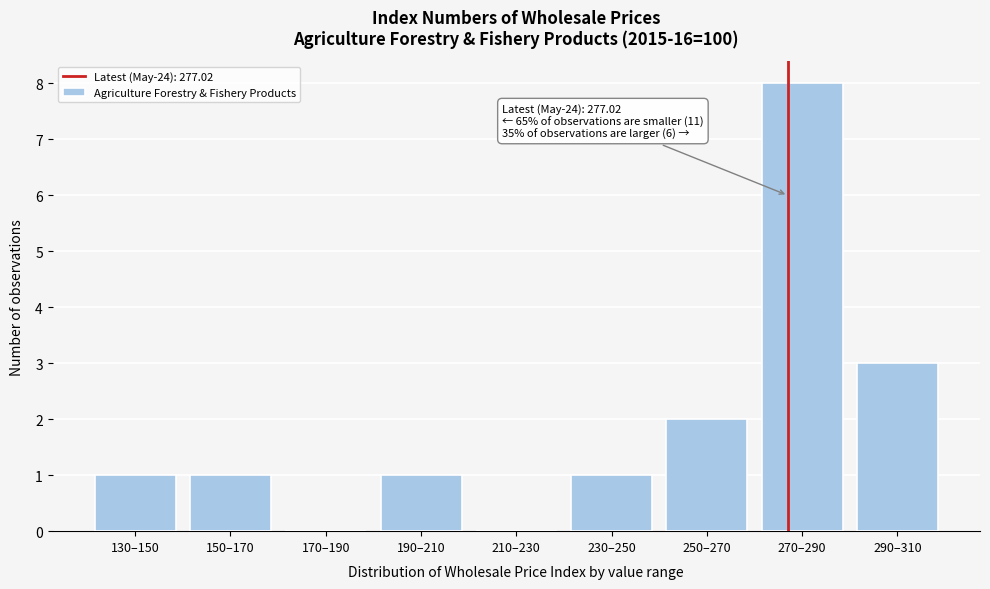

Reading left to right, extract all data points from this chart.

130–150=1	150–170=1	170–190=0	190–210=1	210–230=0	230–250=1	250–270=2	270–290=8	290–310=3